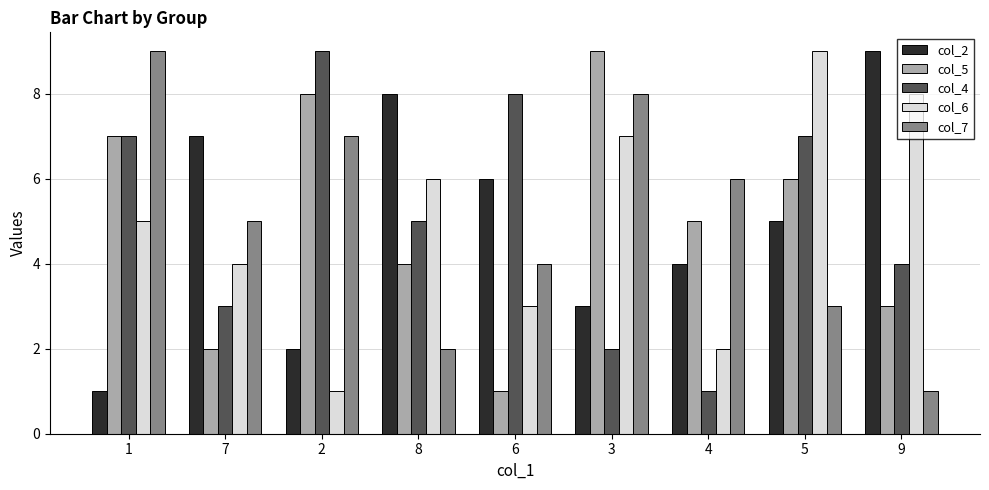

What is the average value of the col_2 series?

5